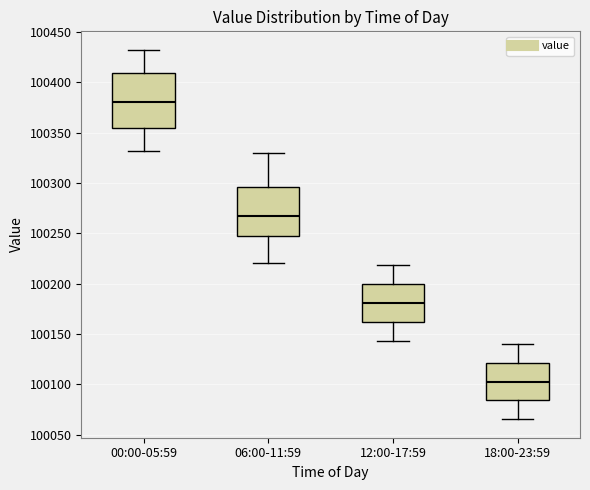

Where is the upper edge of the box for 18:00-23:59 on the y-axis? The values are not printed on the chart, so give them approximately, as read against the axis.

100120